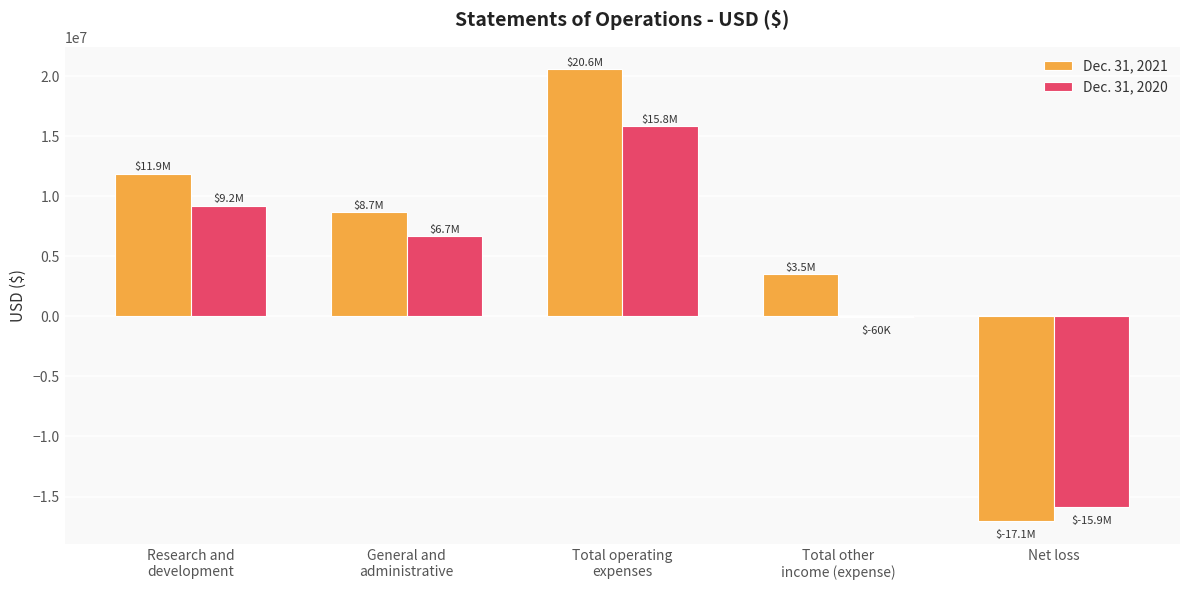

The Dec. 31, 2021 series shows -25527533 at Net loss. True or false?

False